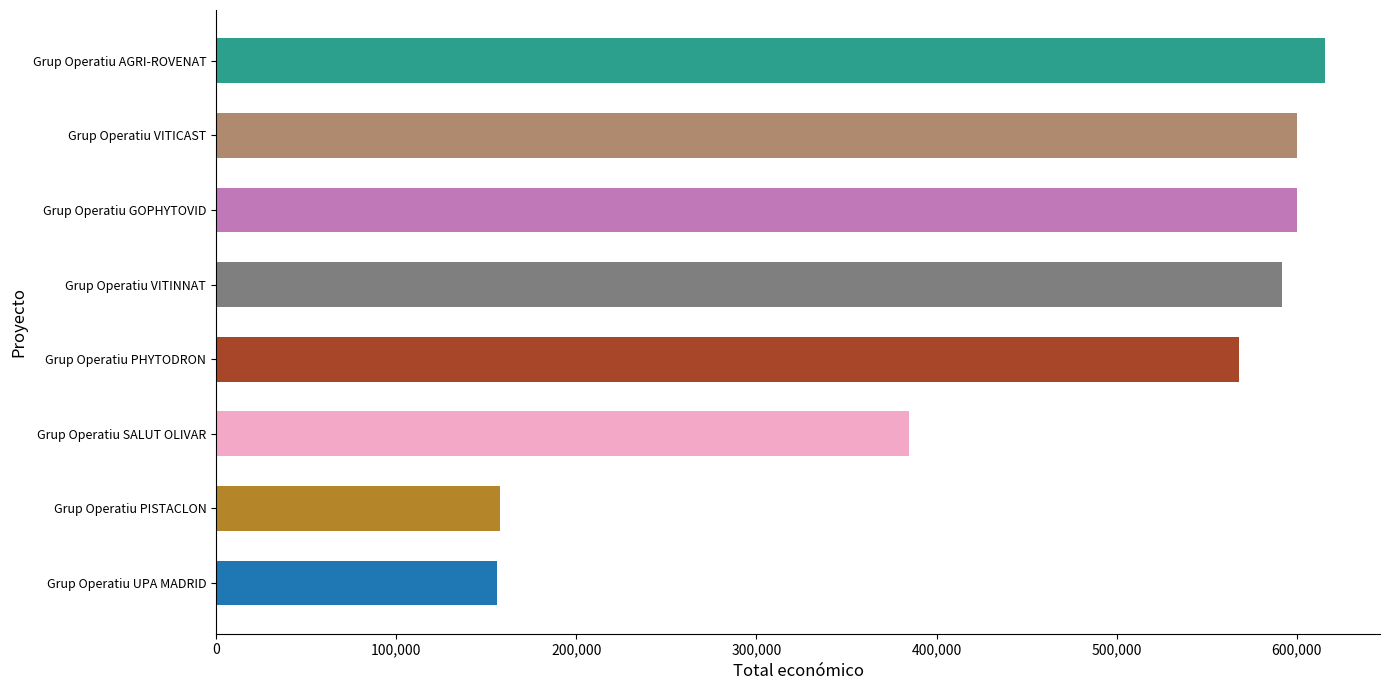

How many values are below 591878?

4